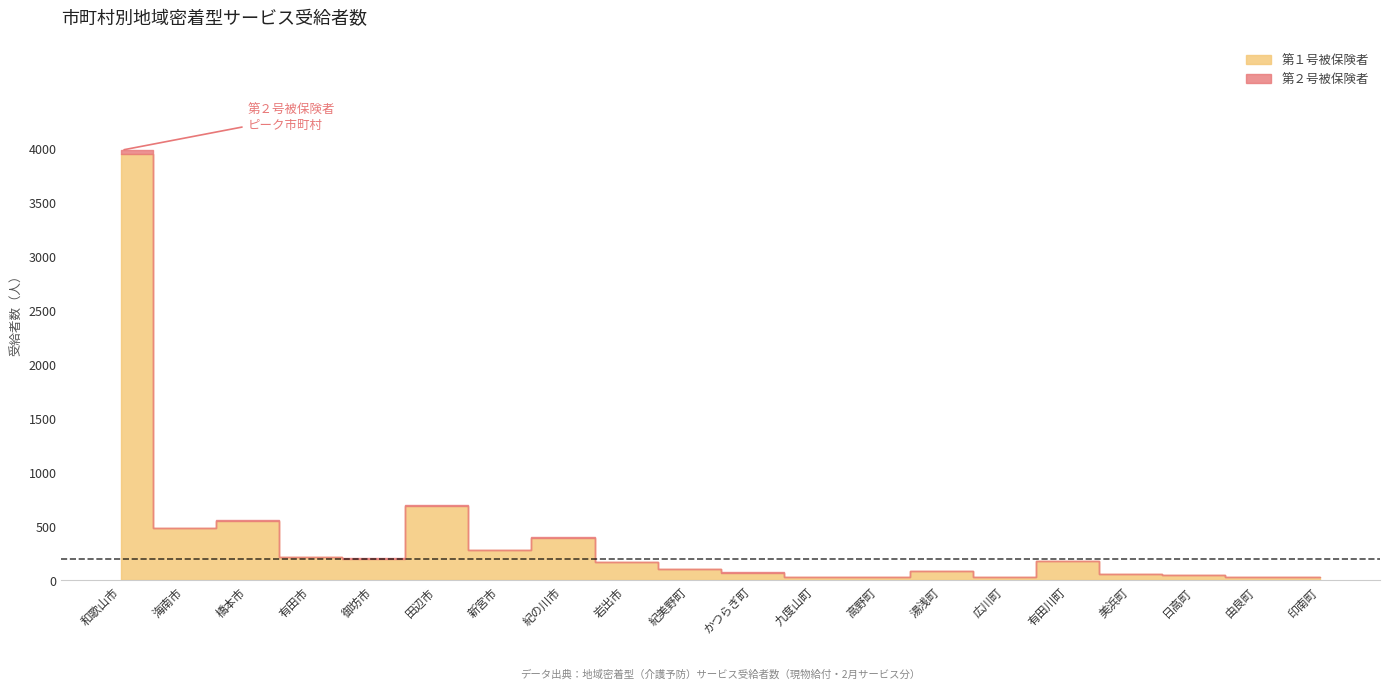

How many positive values does the 第２号被保険者合計 series have?

13